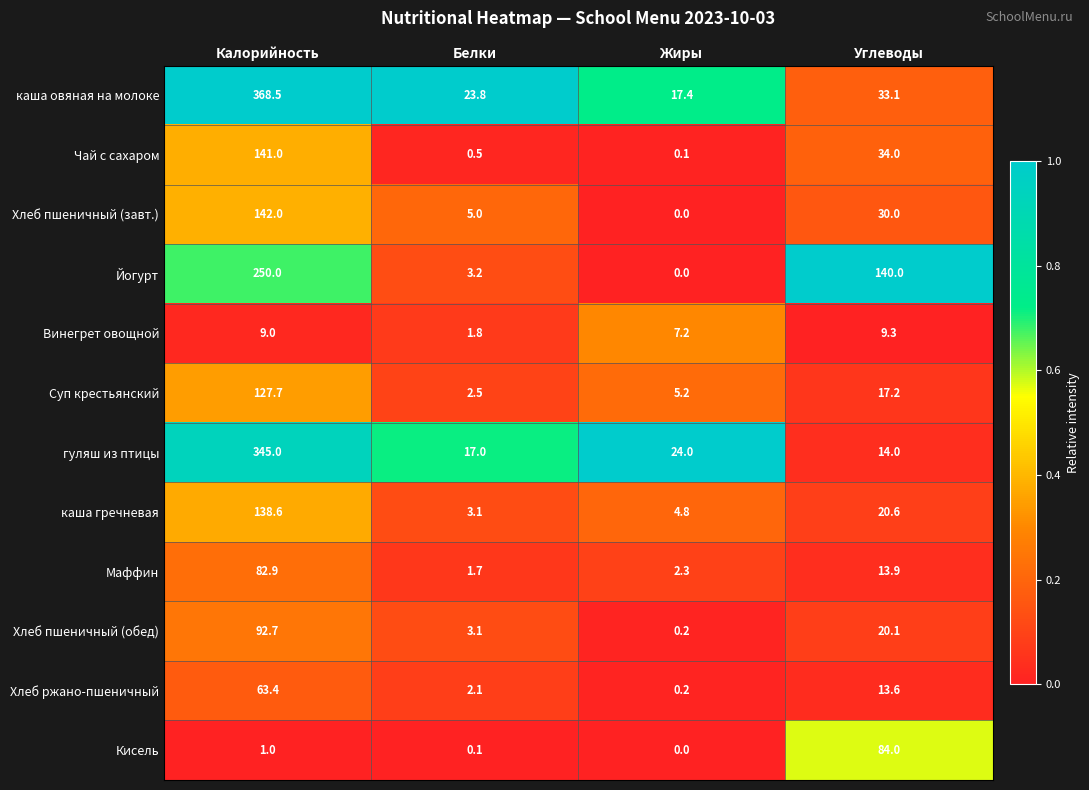

What is the sum of the Хлеб ржано-пшеничный values at Белки and Калорийность?

65.5